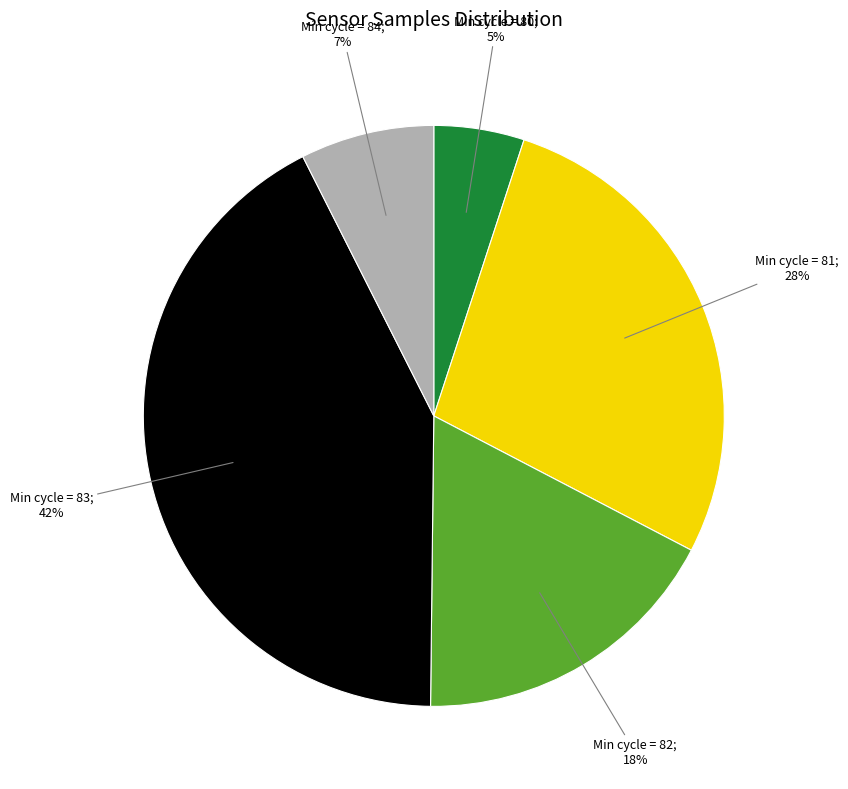

To the nearest percent, what is the difference between the largest and smallest slice percentages?

37%